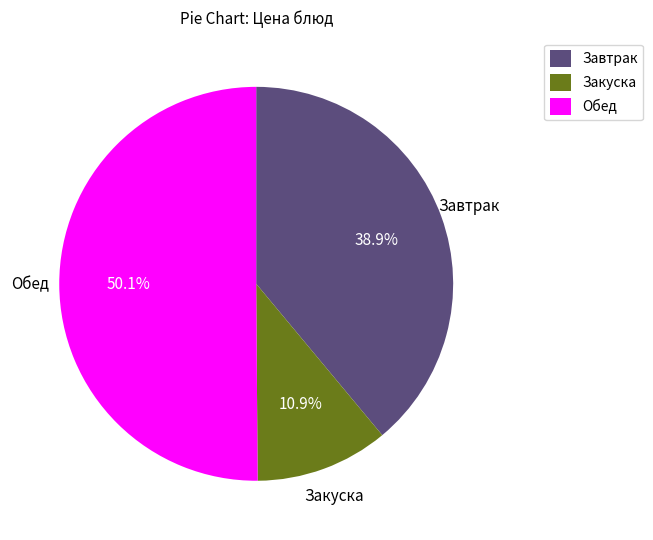

What percentage is NOT represented by Завтрак?

61.1%